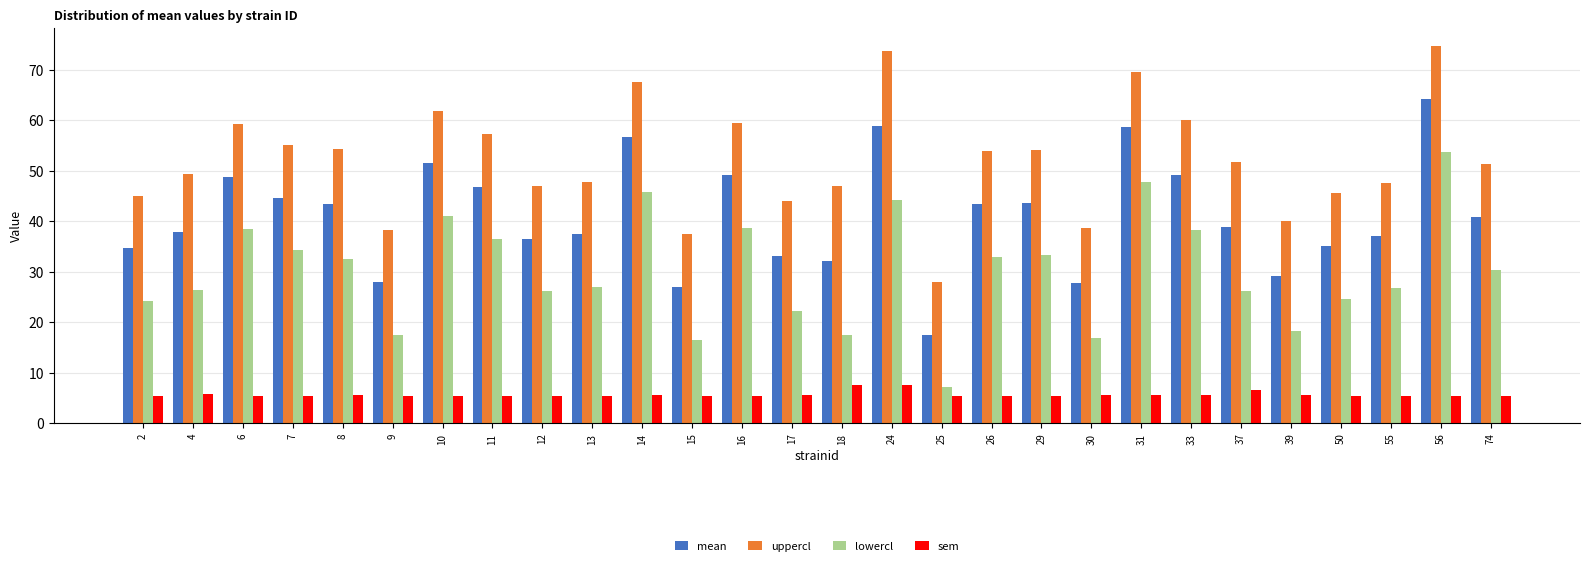

What is the average value of the lowercl series?

30.1